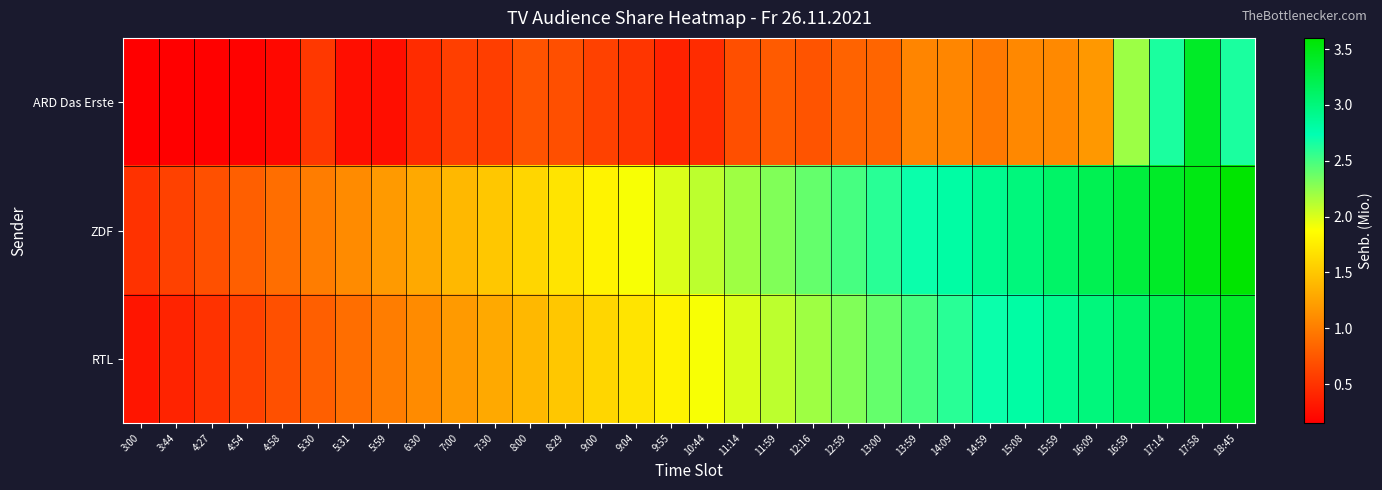

Between 16:59 and 8:29, which is larger?

16:59